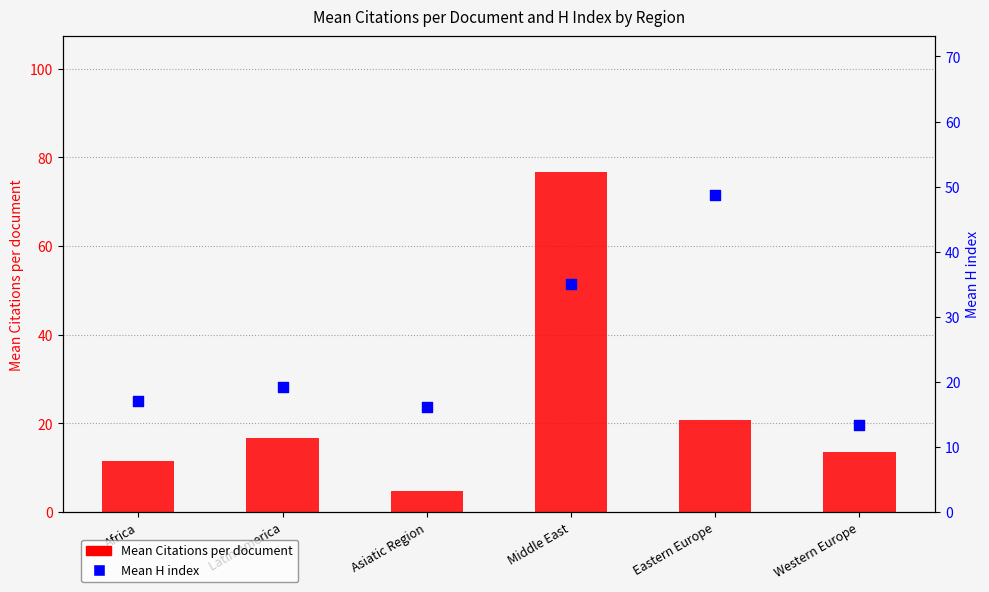

What are all the series names shown in the legend?

Mean Citations per document, Mean H index